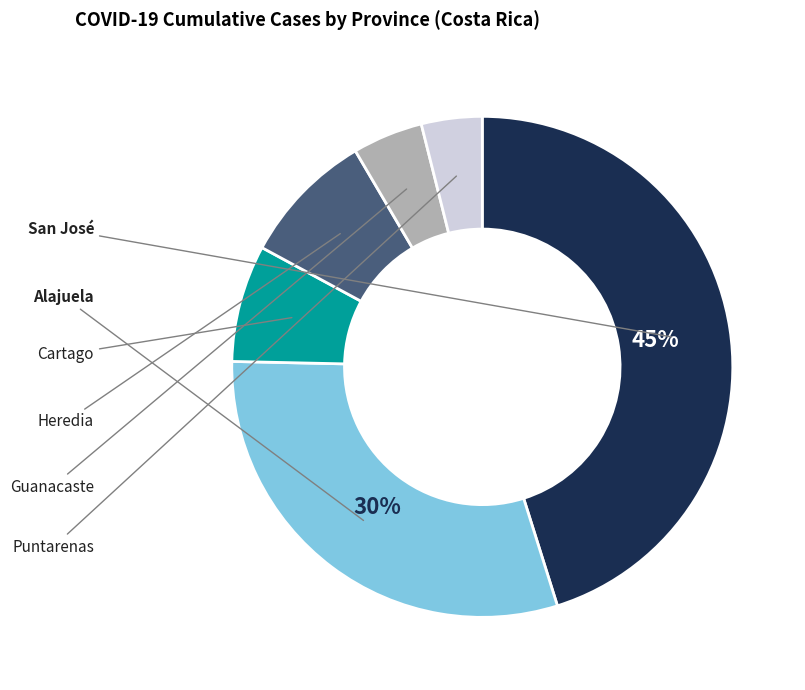

To the nearest percent, what is the average slice percentage?

17%